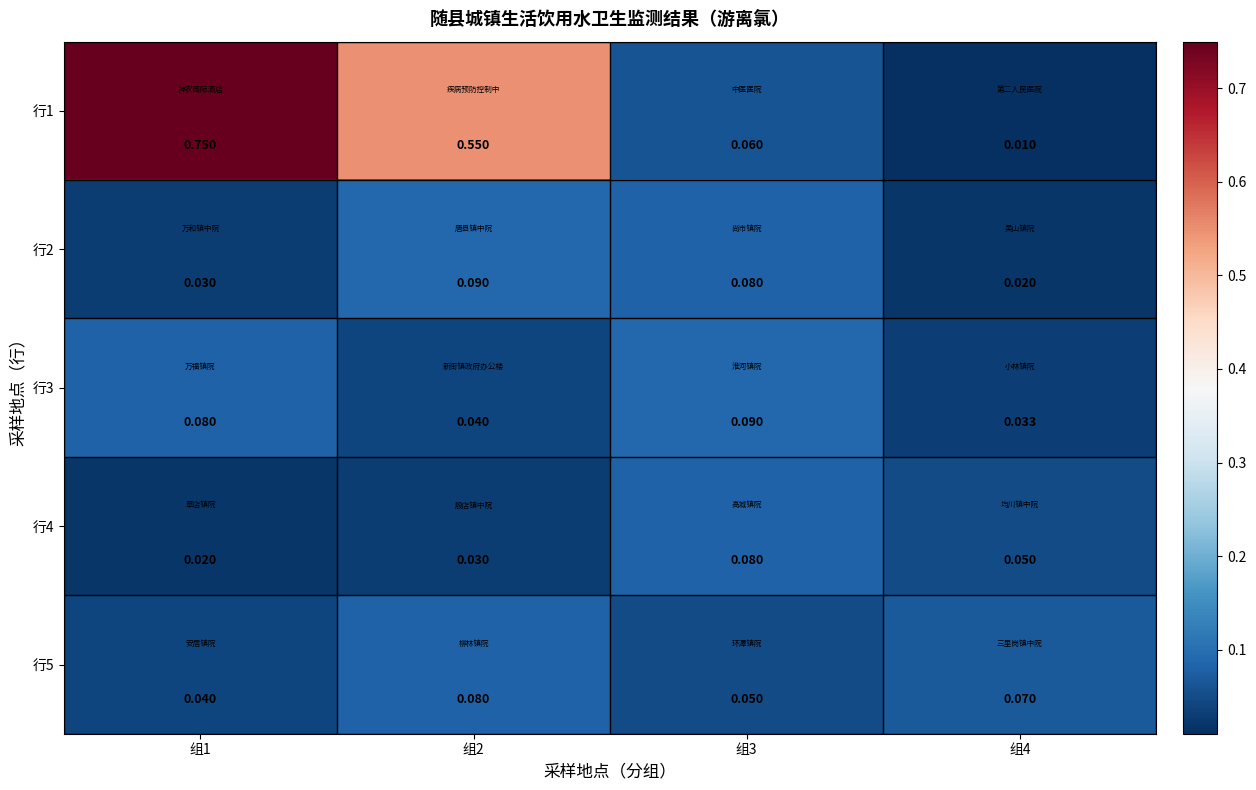

How many data points does each series have?

4